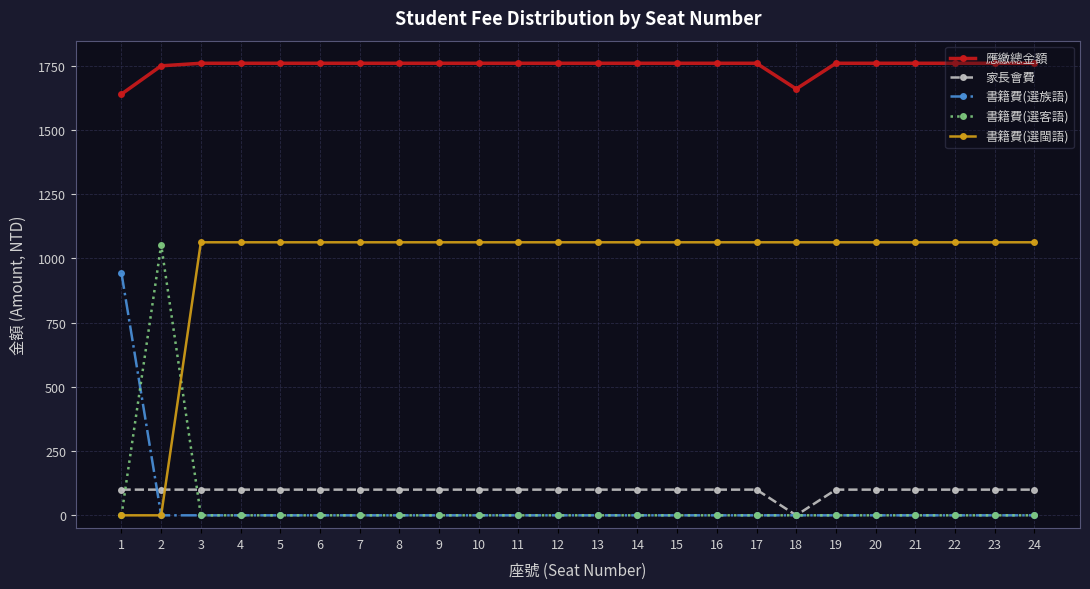

True or false: 應繳總金額 and 書籍費(選族語) cross at least once.

False